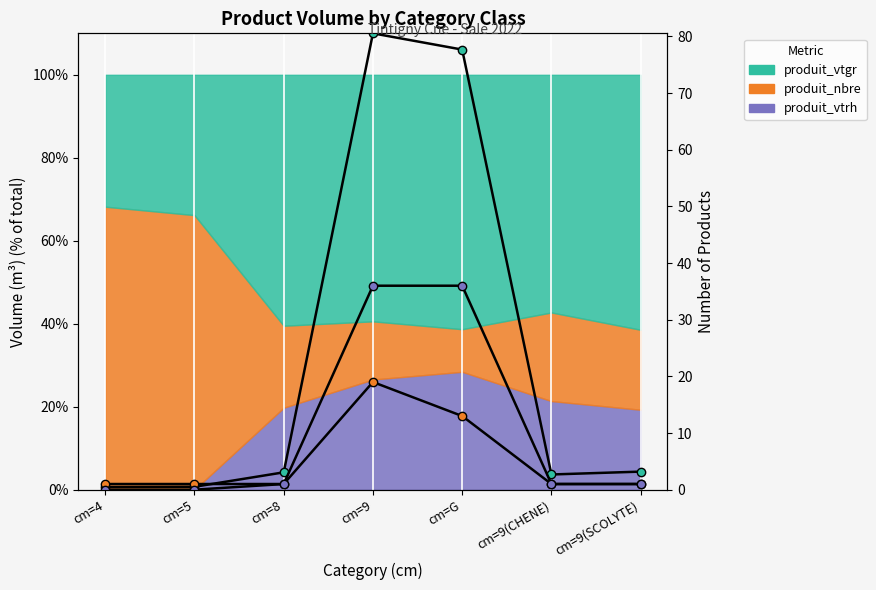

How many values in produit_vtrh (raw) are above zero?

5